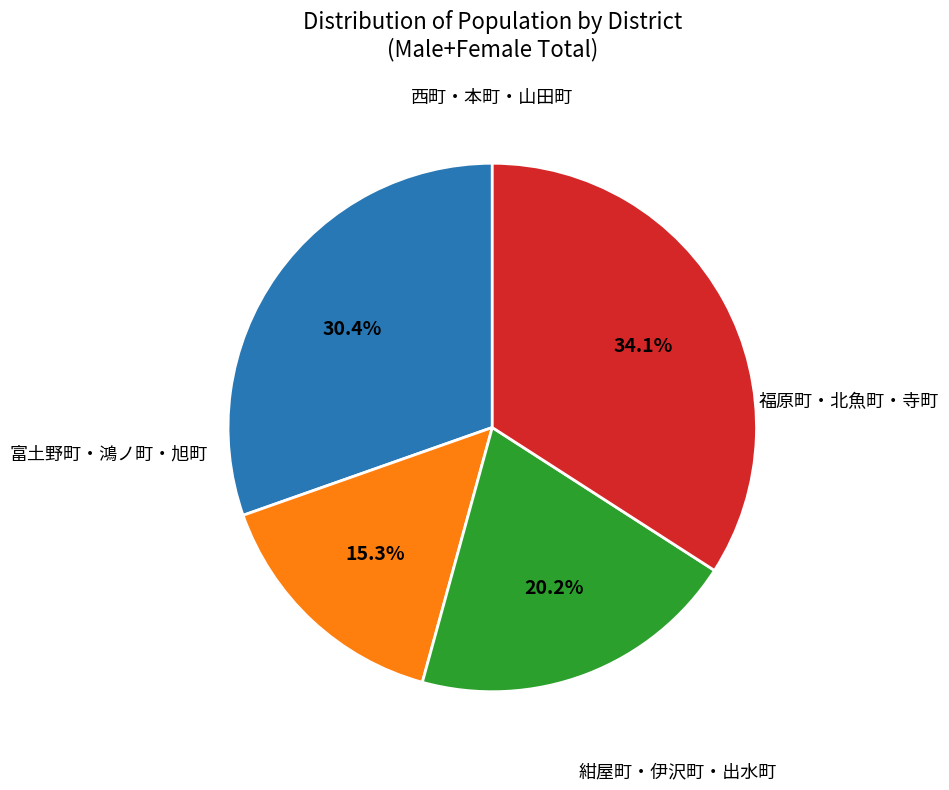

Does any single category account for the majority?

No